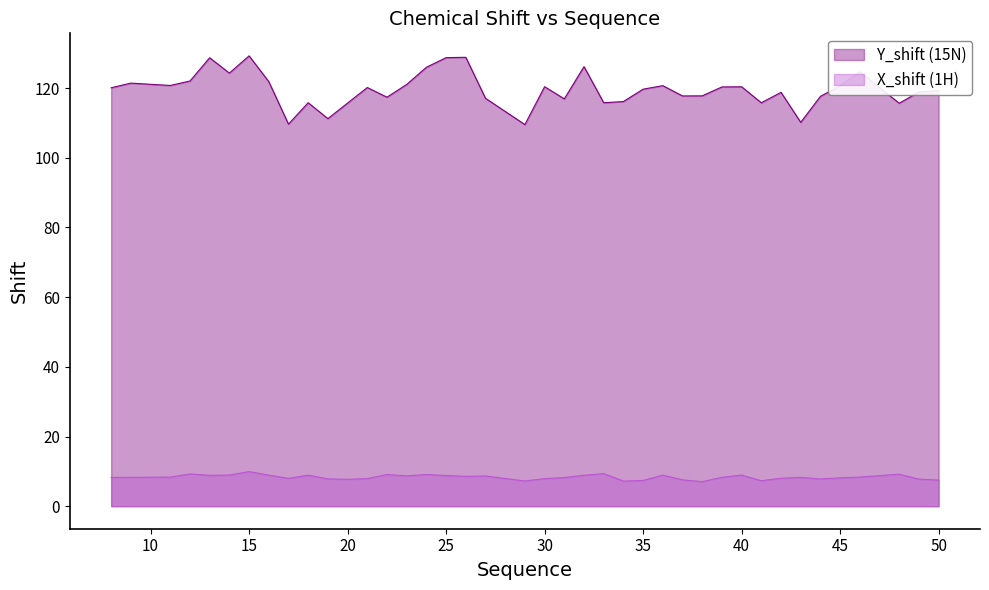

True or false: Y_shift has a value of 119.7 at 35.

True